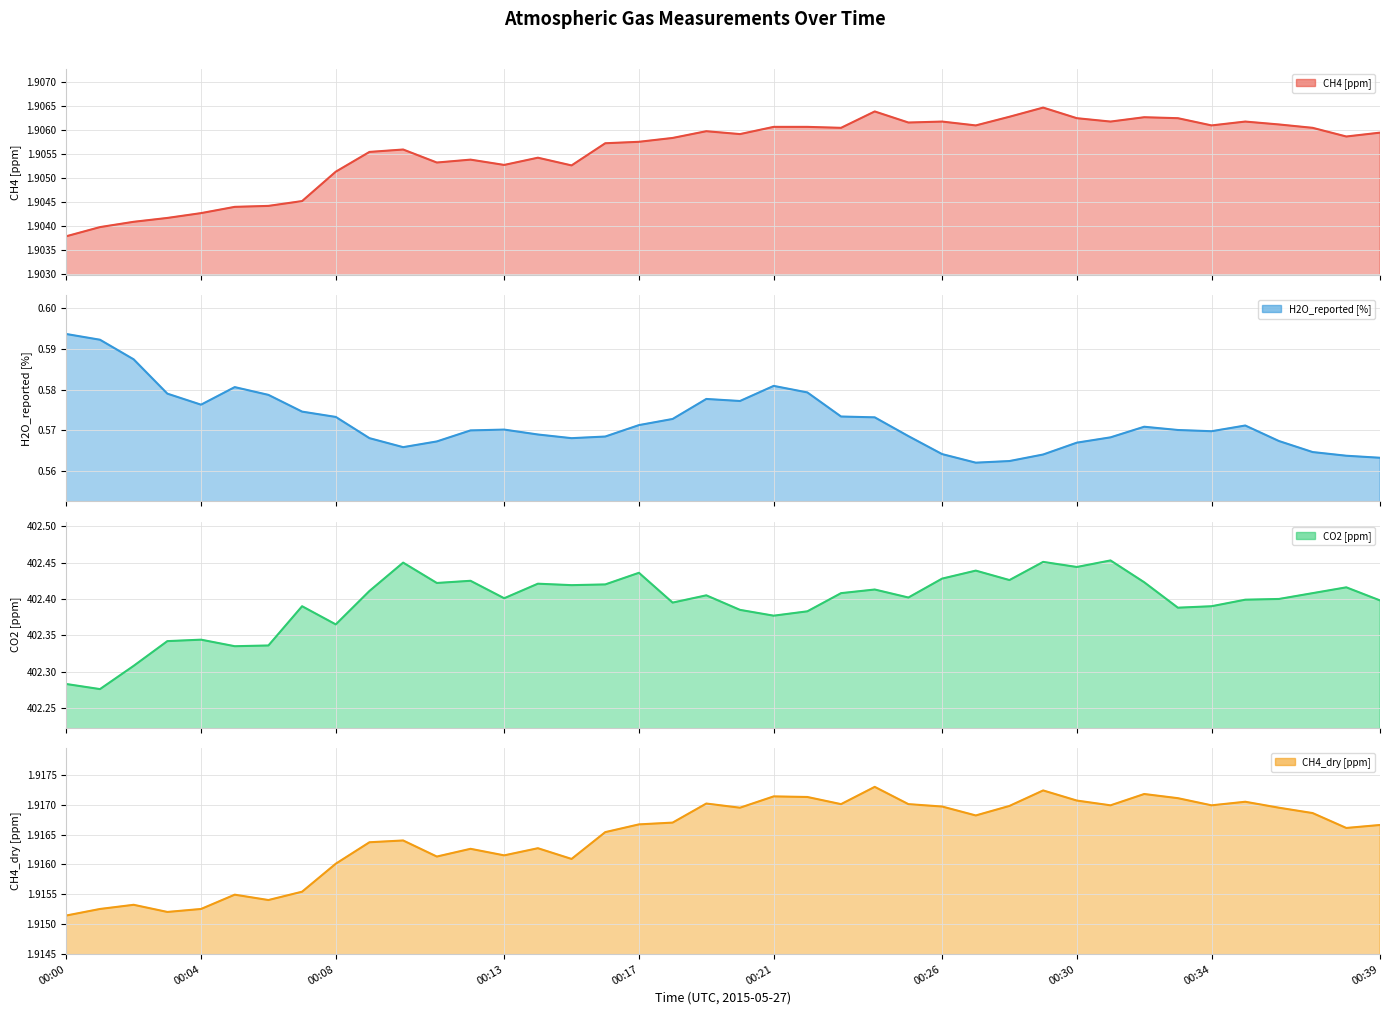

True or false: CH4 [ppm] and CO2 [ppm] cross at least once.

False